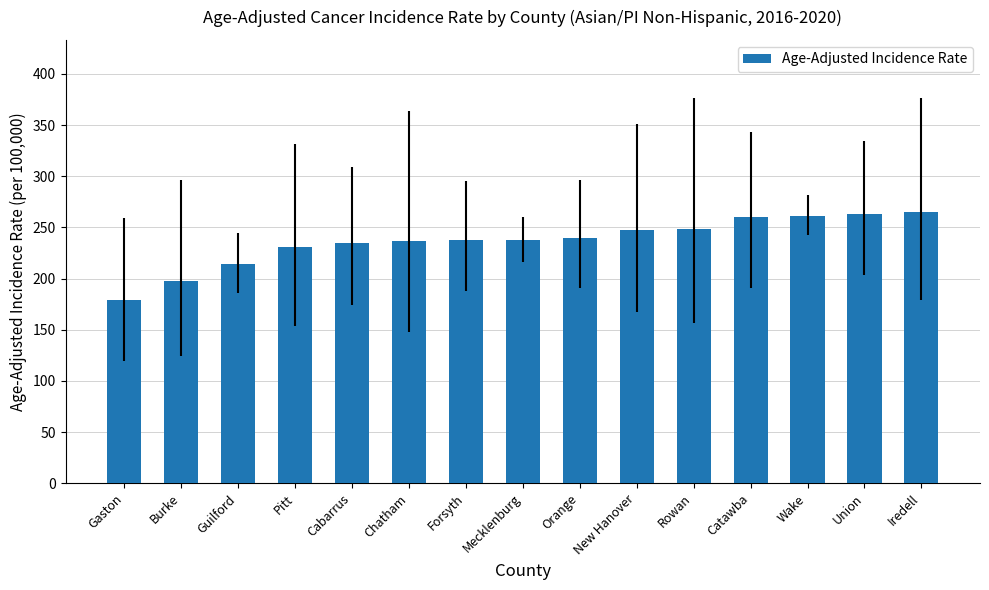

What position from the left is Pitt?

4